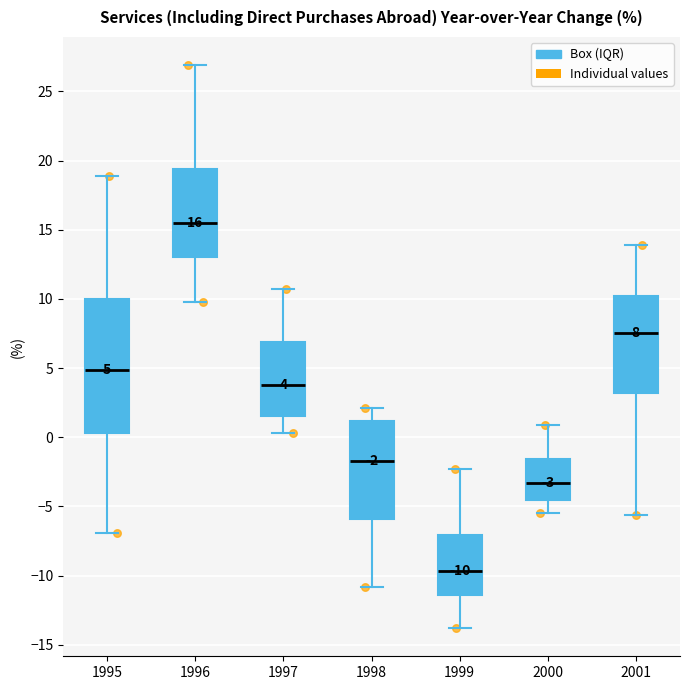

Which box's median line is the highest?

1996